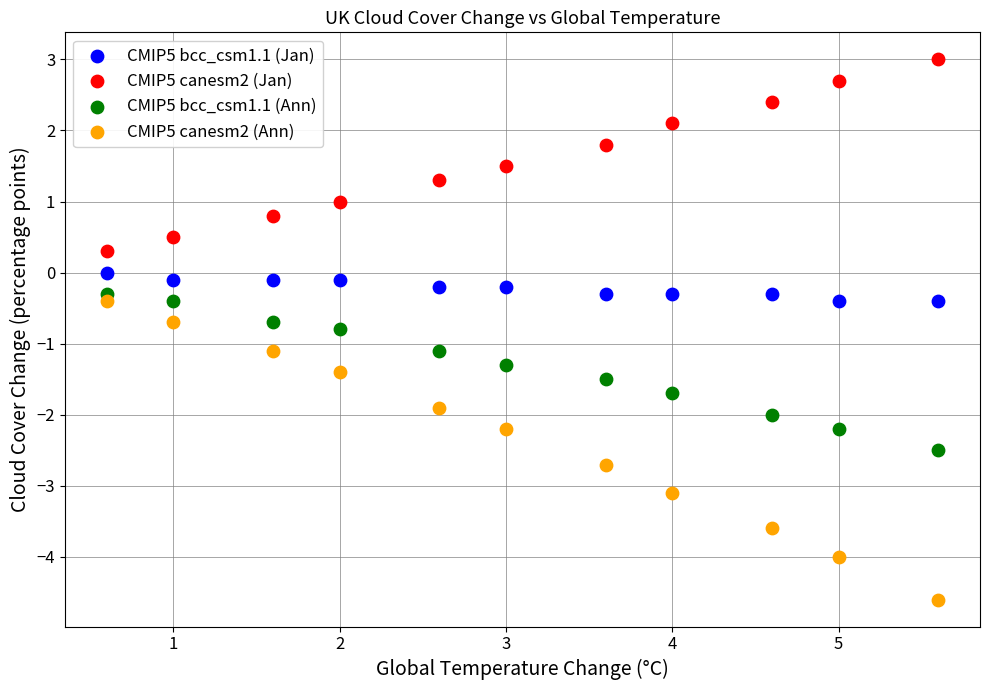

Across all data points, what is the range of X values (max minus min)?

5.0